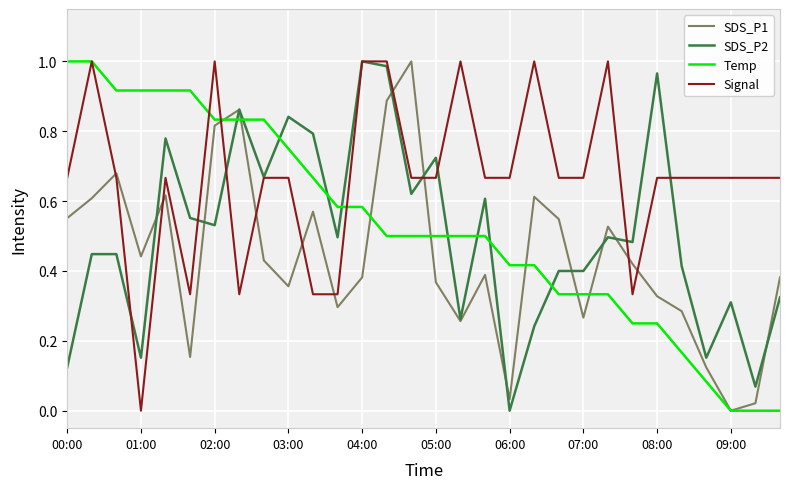

Which series ends up on top after the final intersection of SDS_P2 and Temp?

SDS_P2